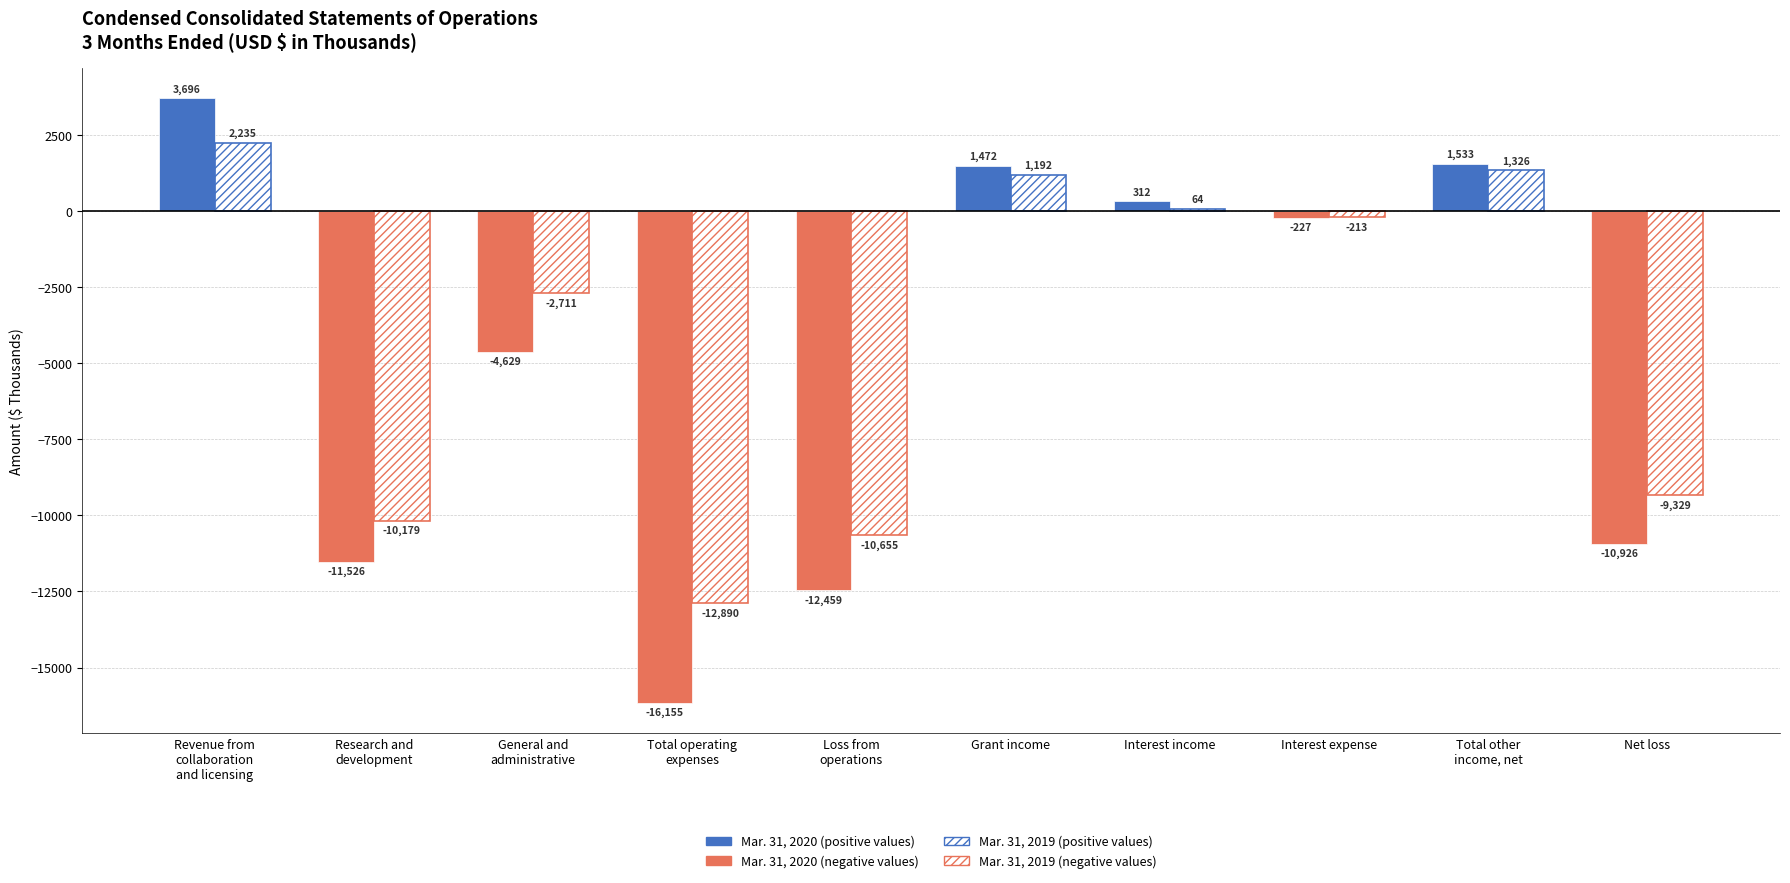

How many groups of bars are there?

10